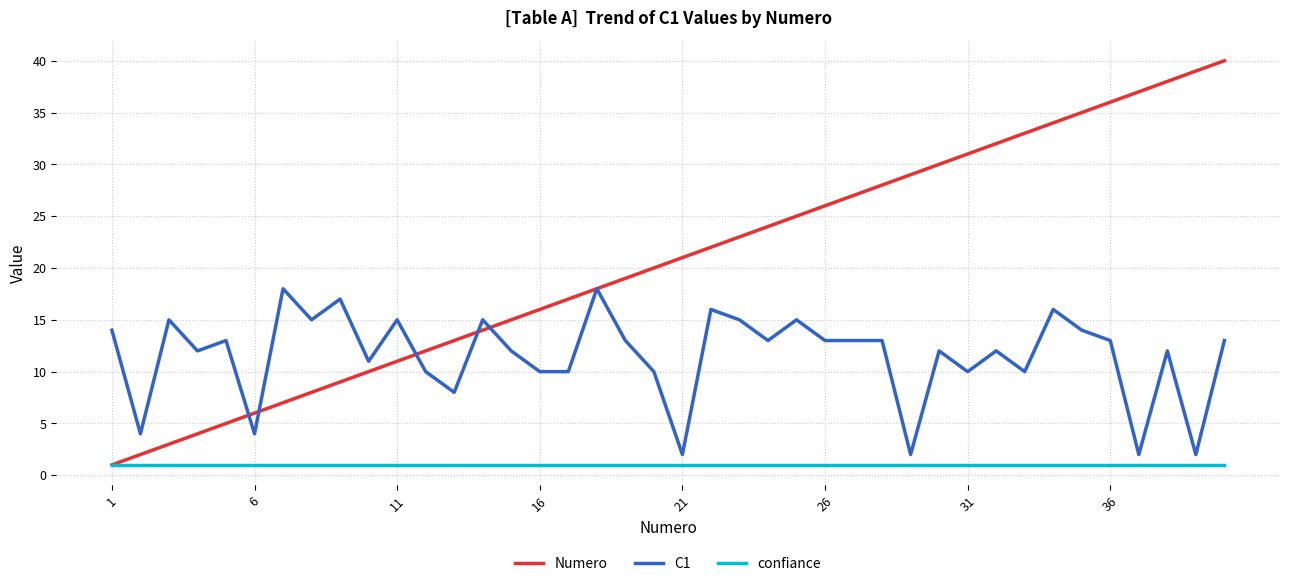

True or false: C1 and confiance cross at least once.

False